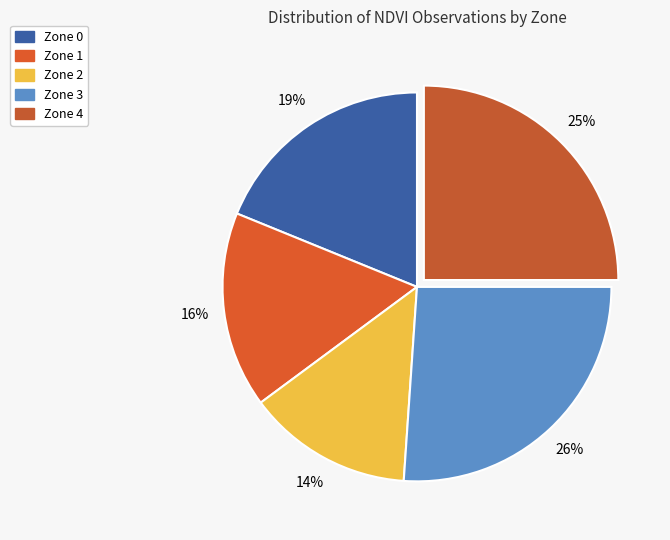

True or false: Zone 1 accounts for 16% of the total.

True